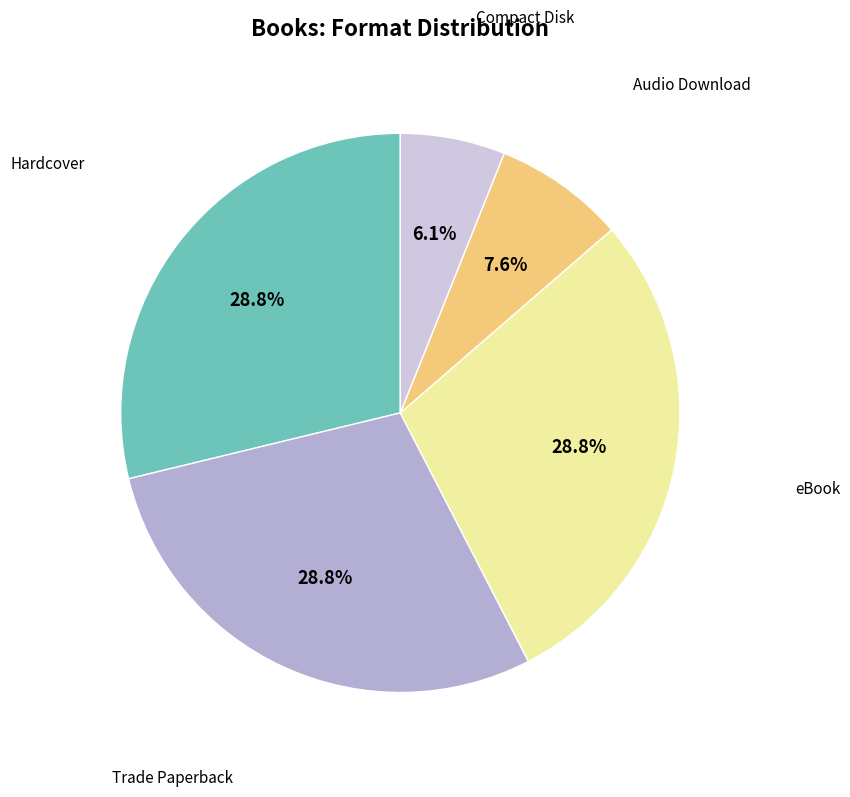

How many segments does this pie chart have?

5